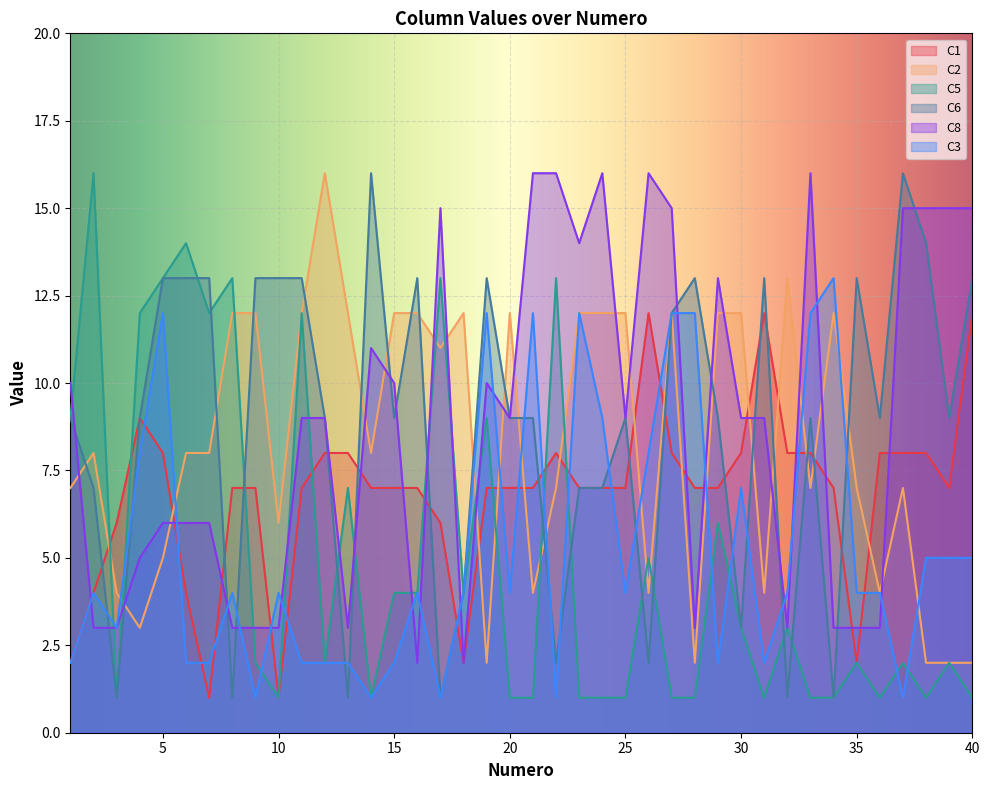

The value of C1 at 15 is 7. True or false?

True